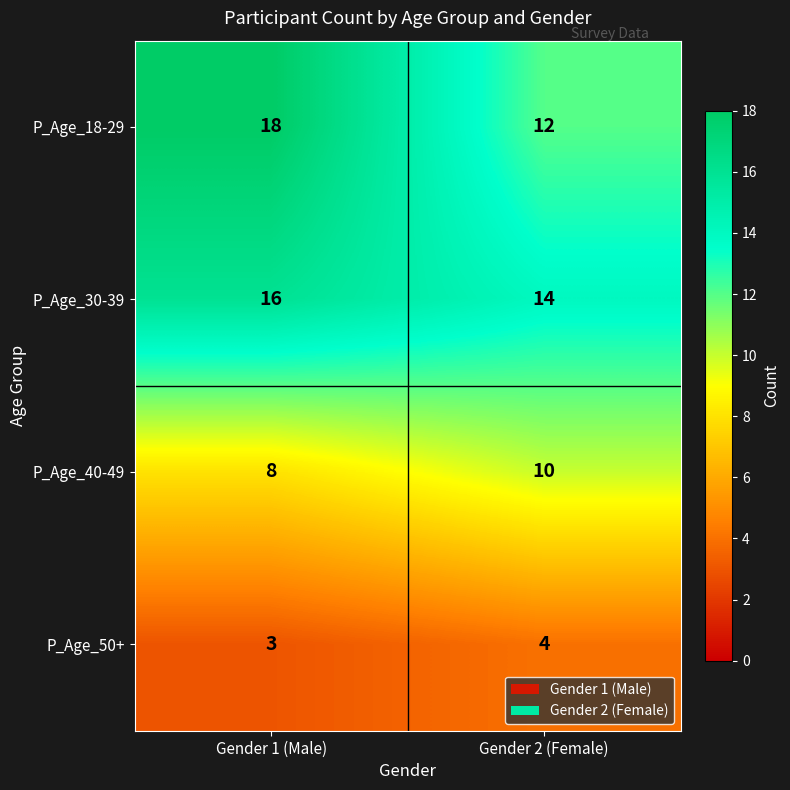

Reading left to right, extract all data points from this chart.

P_Age_18-29: Gender 1 (Male)=18	Gender 2 (Female)=12
P_Age_30-39: Gender 1 (Male)=16	Gender 2 (Female)=14
P_Age_40-49: Gender 1 (Male)=8	Gender 2 (Female)=10
P_Age_50+: Gender 1 (Male)=3	Gender 2 (Female)=4